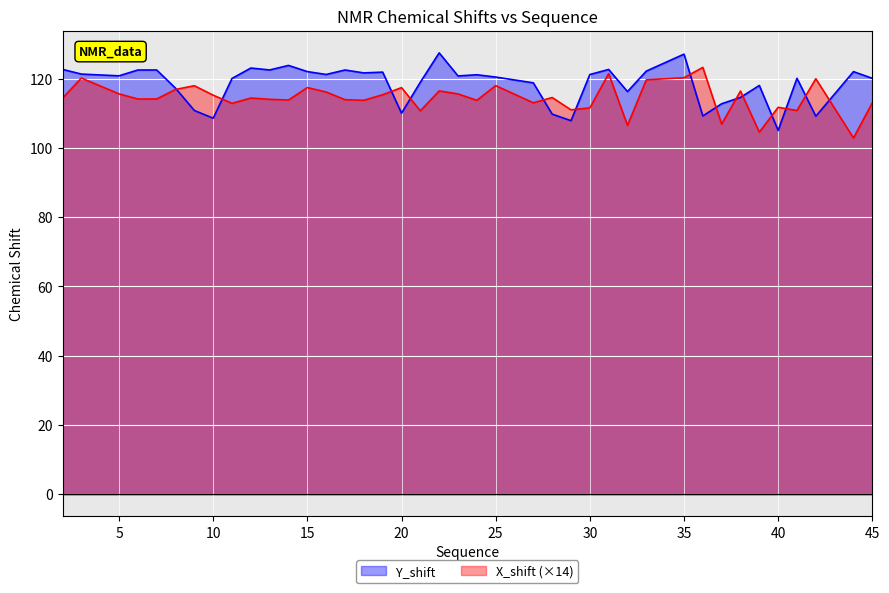

What is the difference between the X_shift values at 23 and 42?

4.4